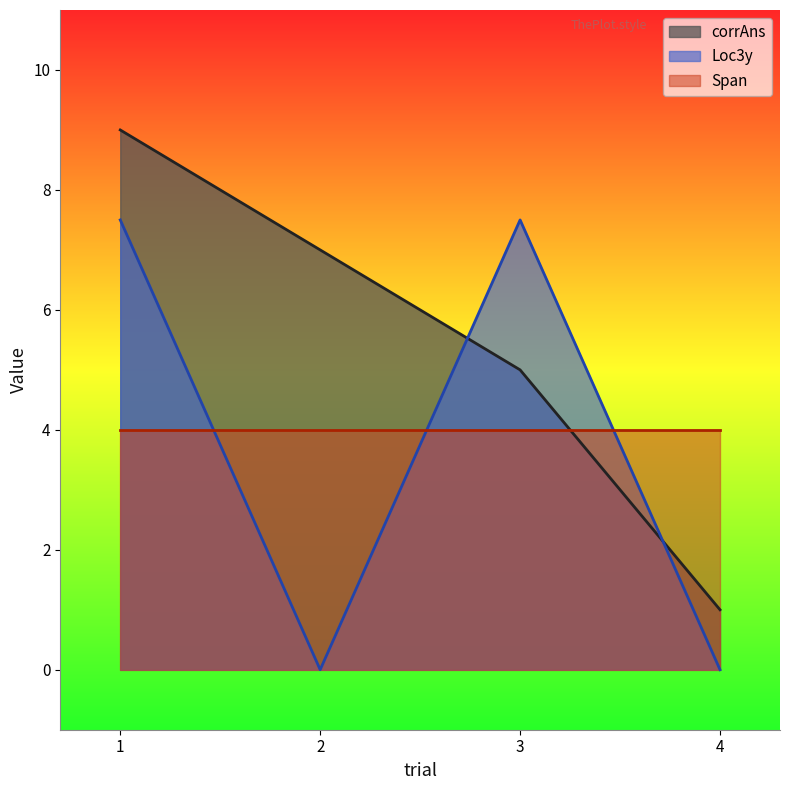

What are all the series names shown in the legend?

corrAns, Loc3y, Span